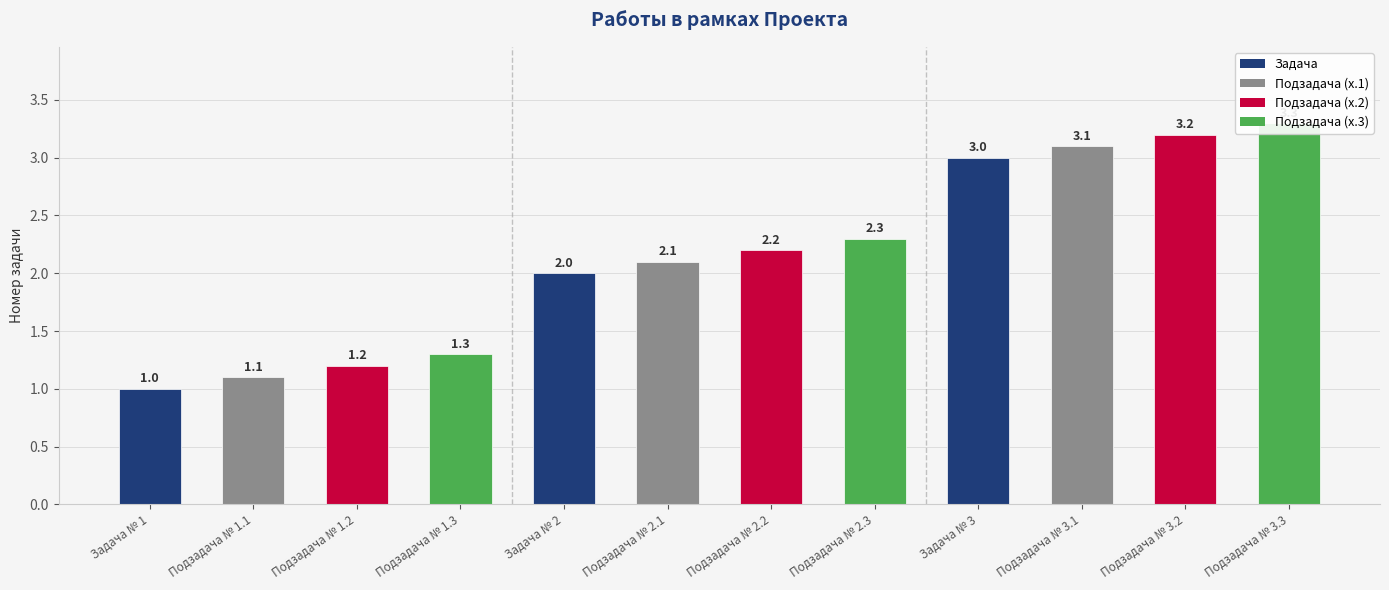

Is it true that the value at Подзадача № 2.3 is 3.9?

False